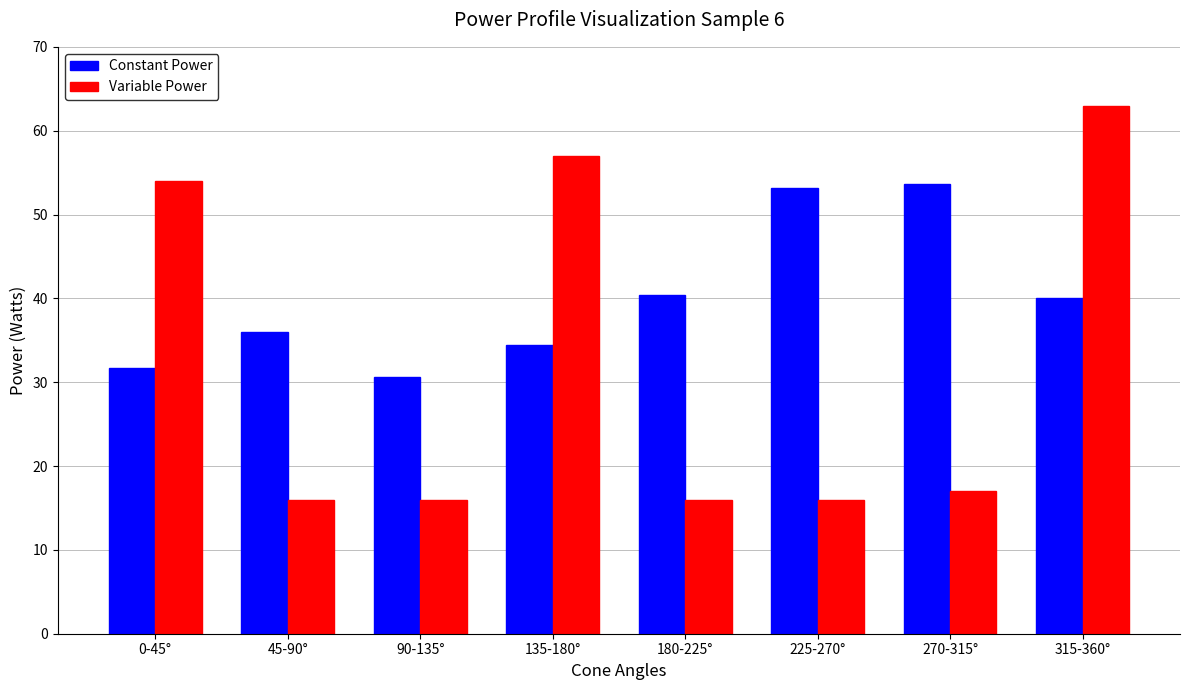

At which label does Constant Power first exceed 40?

180-225°